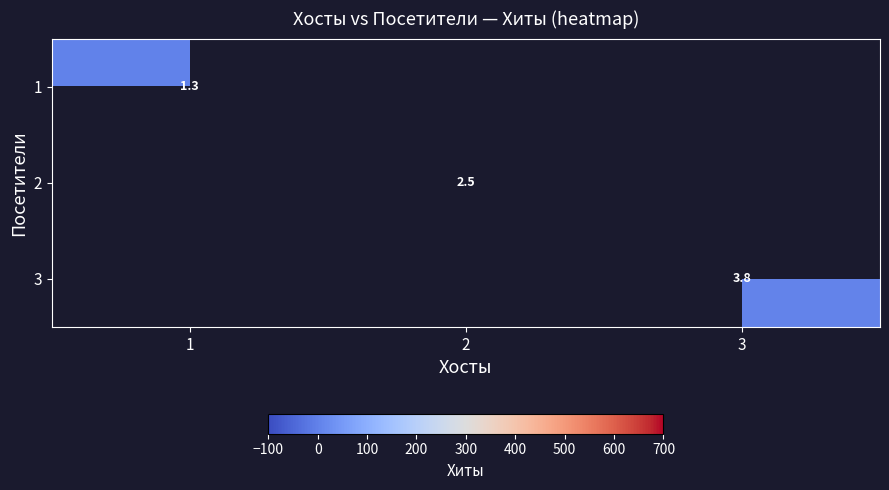

How many values in 2 are above zero?

1